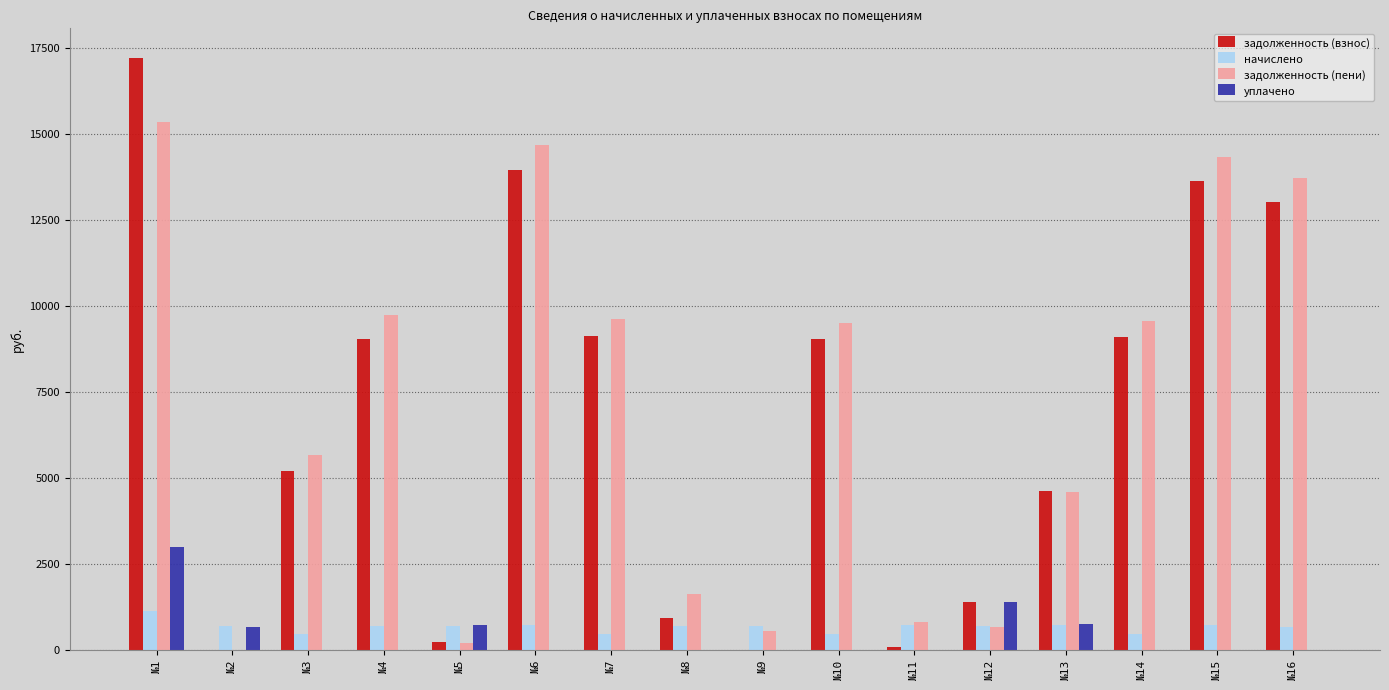

What is the sum of all уплачено values?

6517.6